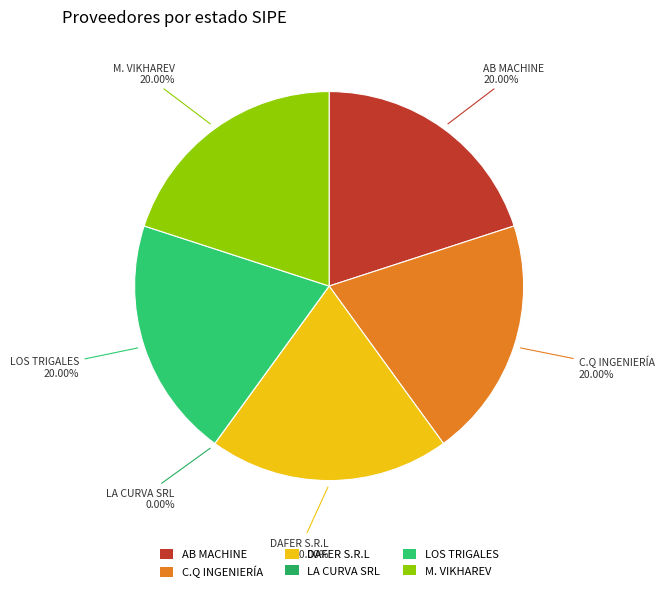

To the nearest percent, what is the combined percentage of LA CURVA SRL and AB MACHINE & TRUCKS S.A.?

20%